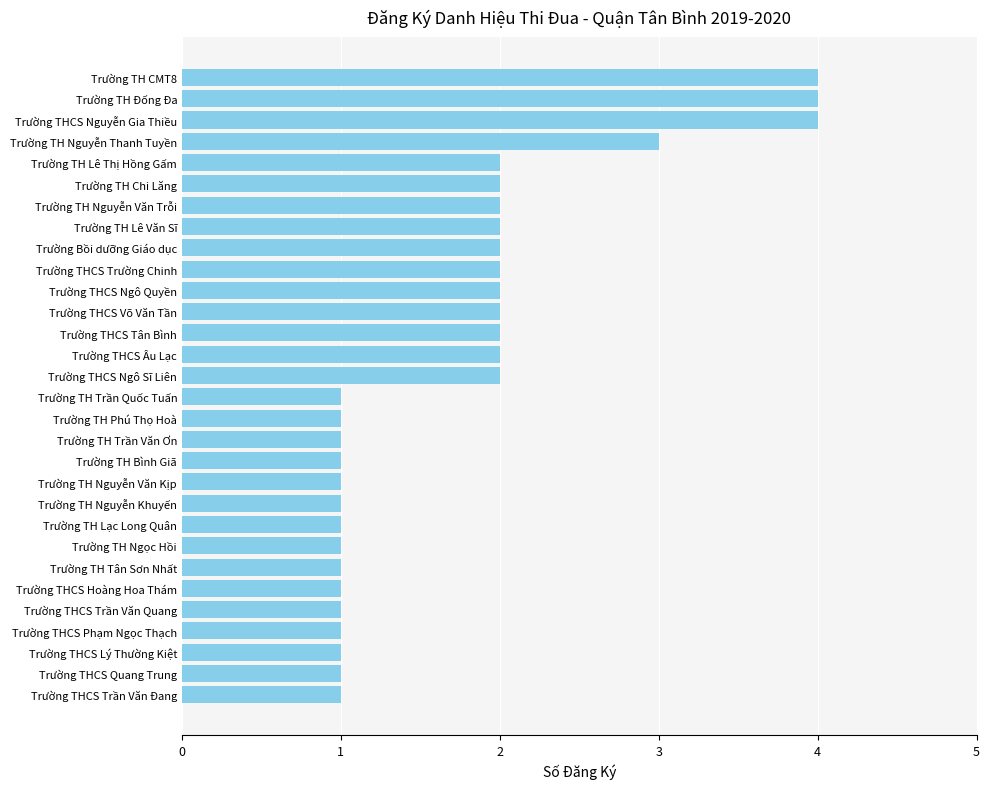

The value at Trường THCS Hoàng Hoa Thám is 2. True or false?

False